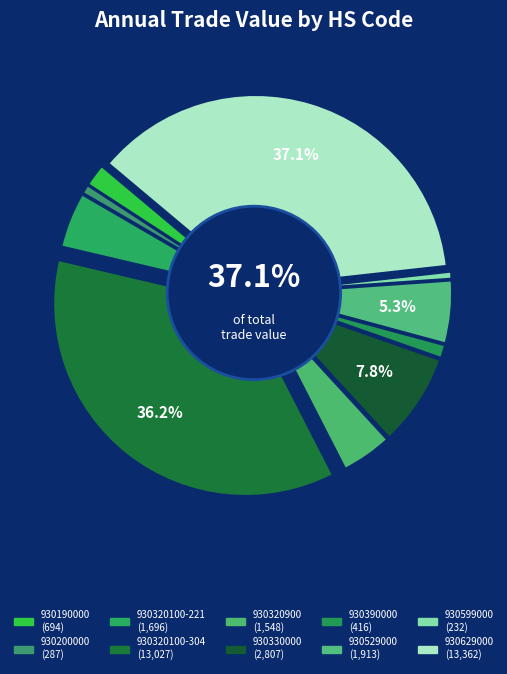

What is the change in value from 930330000 to 930599000?

-2575